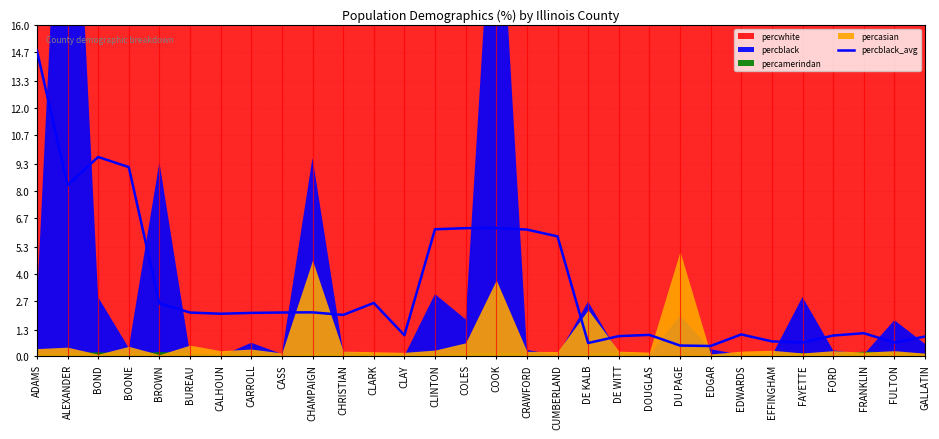

Reading left to right, what are all the values shown in this chart?

ADAMS=14.8	ALEXANDER=8.3	BOND=9.6	BOONE=9.1	BROWN=2.6	BUREAU=2.1	CALHOUN=2.1	CARROLL=2.1	CASS=2.1	CHAMPAIGN=2.1	CHRISTIAN=2.0	CLARK=2.6	CLAY=1.0	CLINTON=6.1	COLES=6.2	COOK=6.2	CRAWFORD=6.1	CUMBERLAND=5.8	DE KALB=0.6	DE WITT=1.0	DOUGLAS=1.0	DU PAGE=0.5	EDGAR=0.5	EDWARDS=1.1	EFFINGHAM=0.7	FAYETTE=0.7	FORD=1.0	FRANKLIN=1.1	FULTON=0.7	GALLATIN=1.0